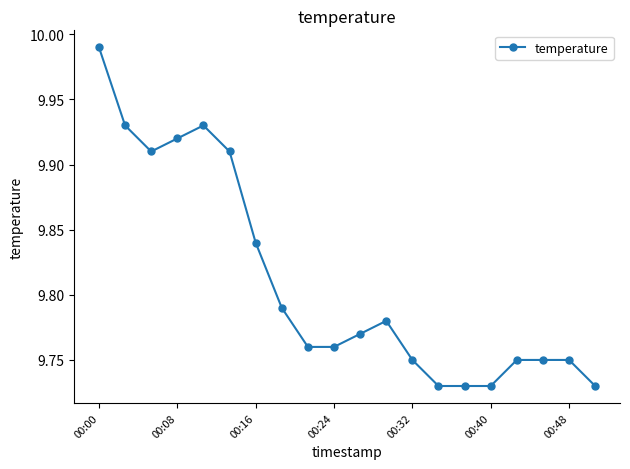

What is the sum of all values?

196.2